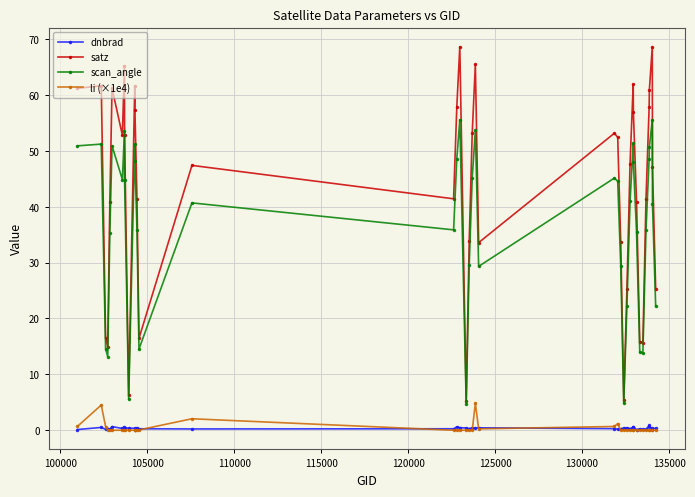

What is the value of the scan_angle point at the 37th from the left?

50.7